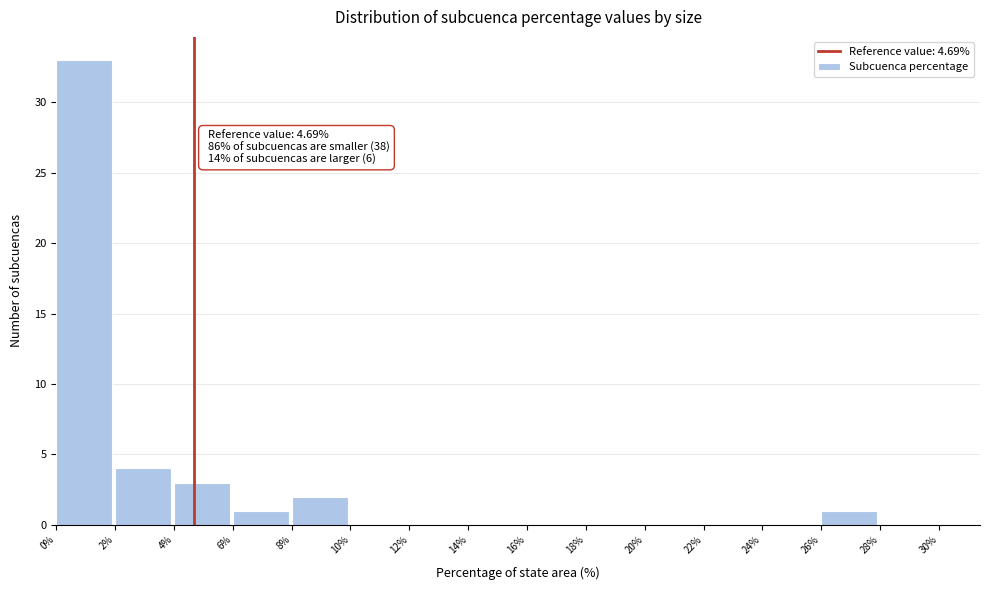

Over which range of the x-axis is the bar tallest?

0% to 2%